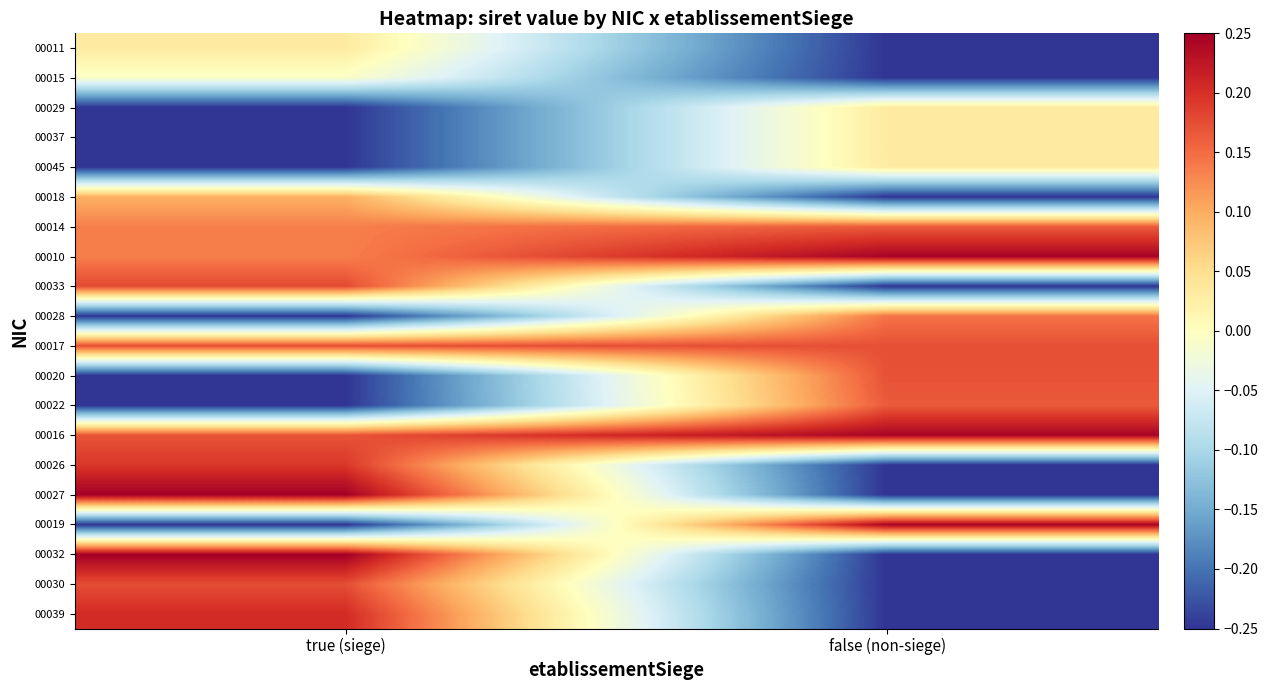

At which category does the chart reach its minimum across all series?

false (non-siege)